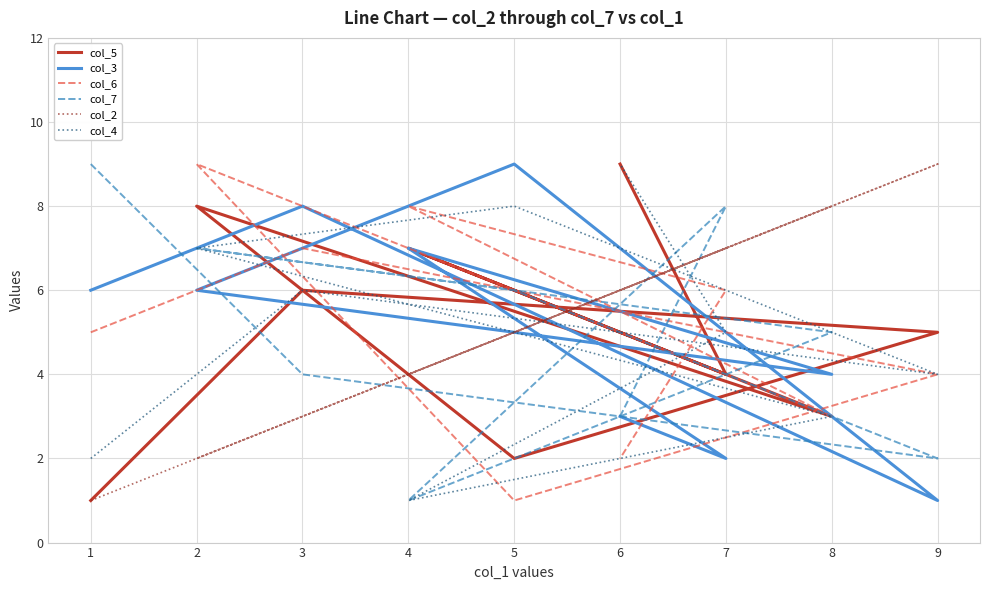

At how many categories does at least one series exceed 6?

9